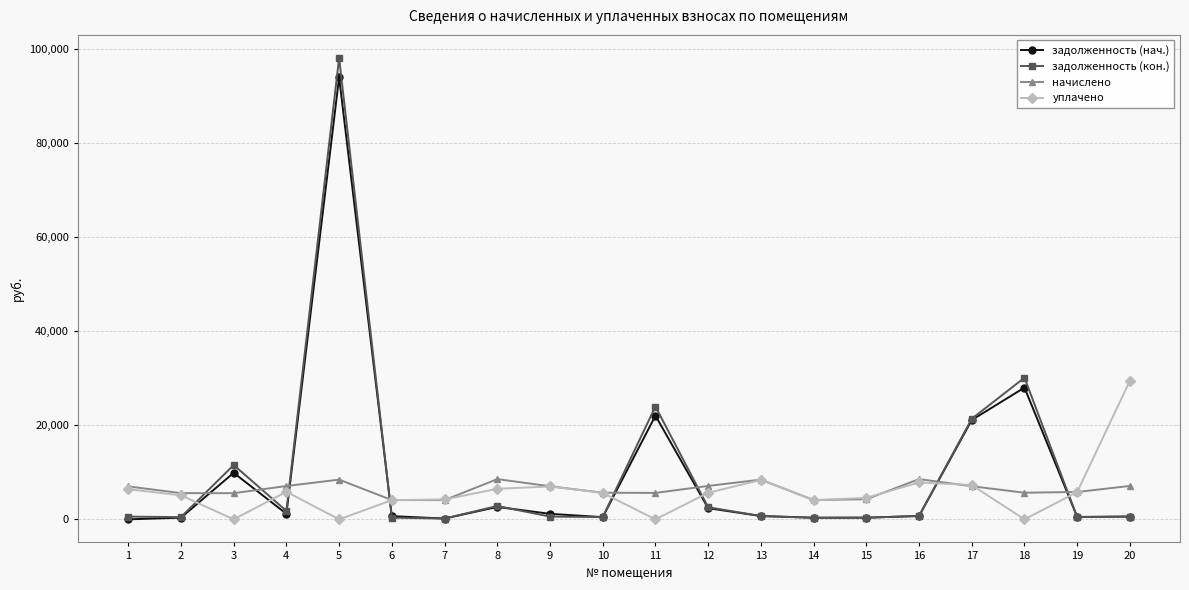

True or false: задолженность (нач.) has more than 2 interior local peaks.

True